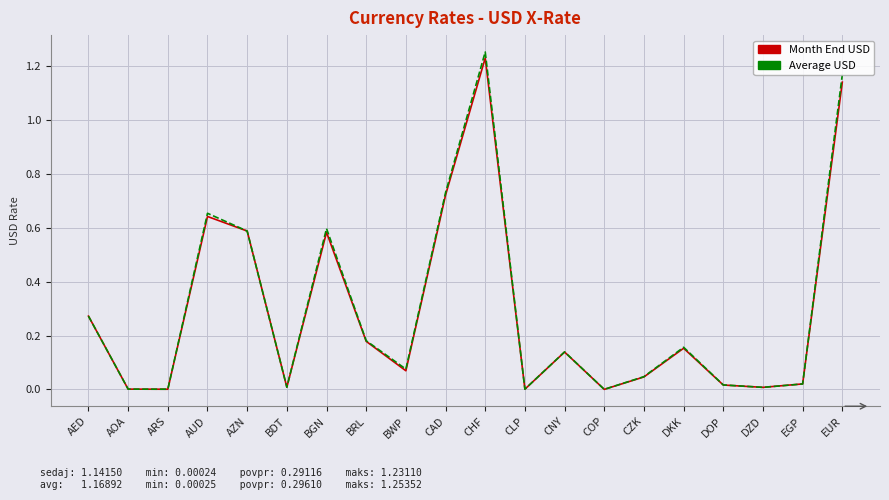

What position from the right is BRL?

13